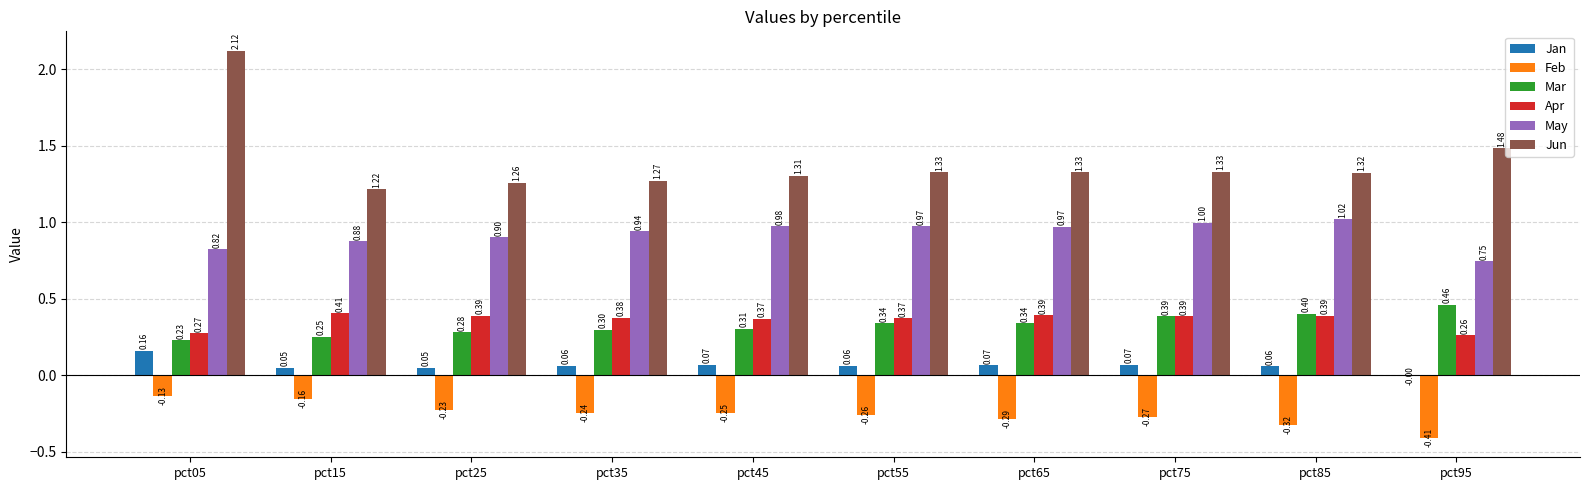

At which category does the chart reach its peak across all series?

pct05